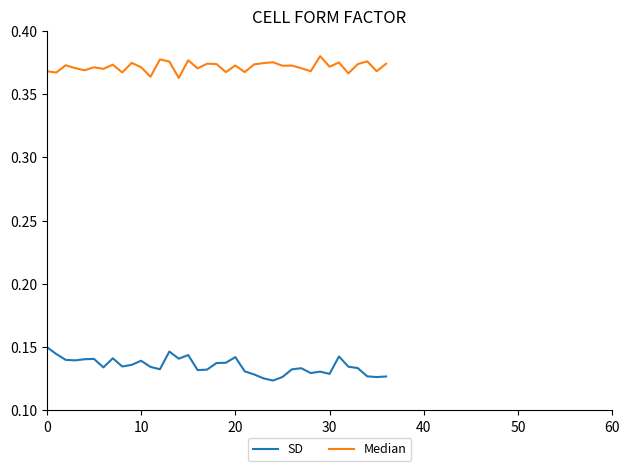

Which series has the largest total across all categories?

Median